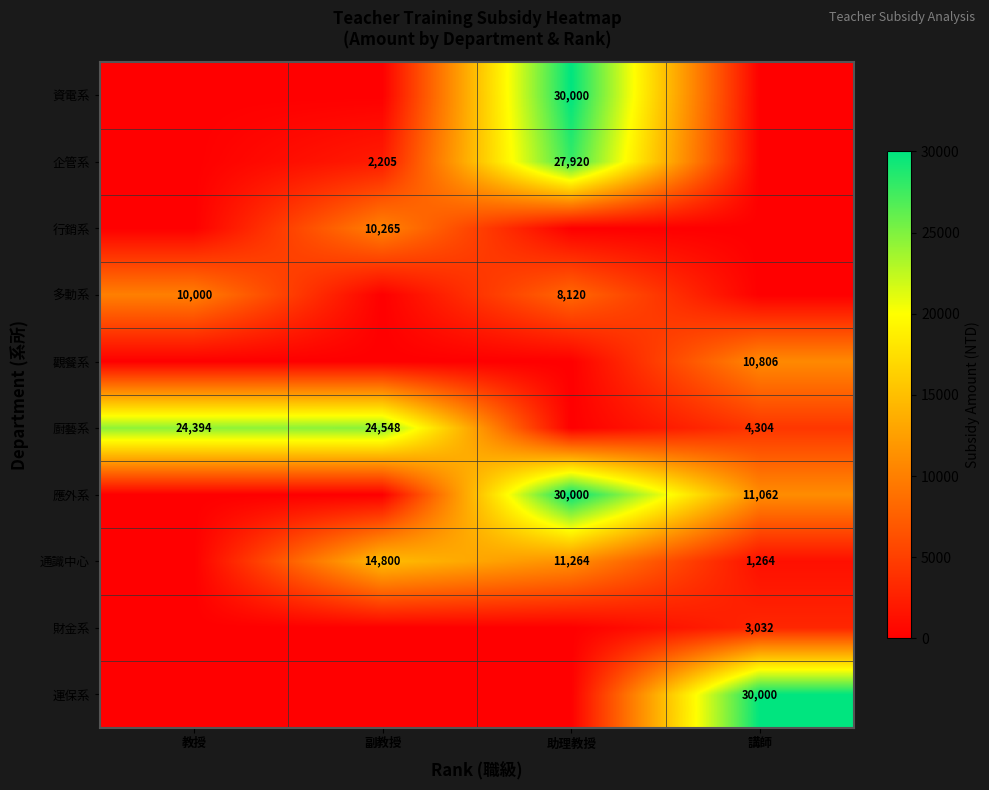

Is it true that 財金系 equals 3032 at 講師?

True